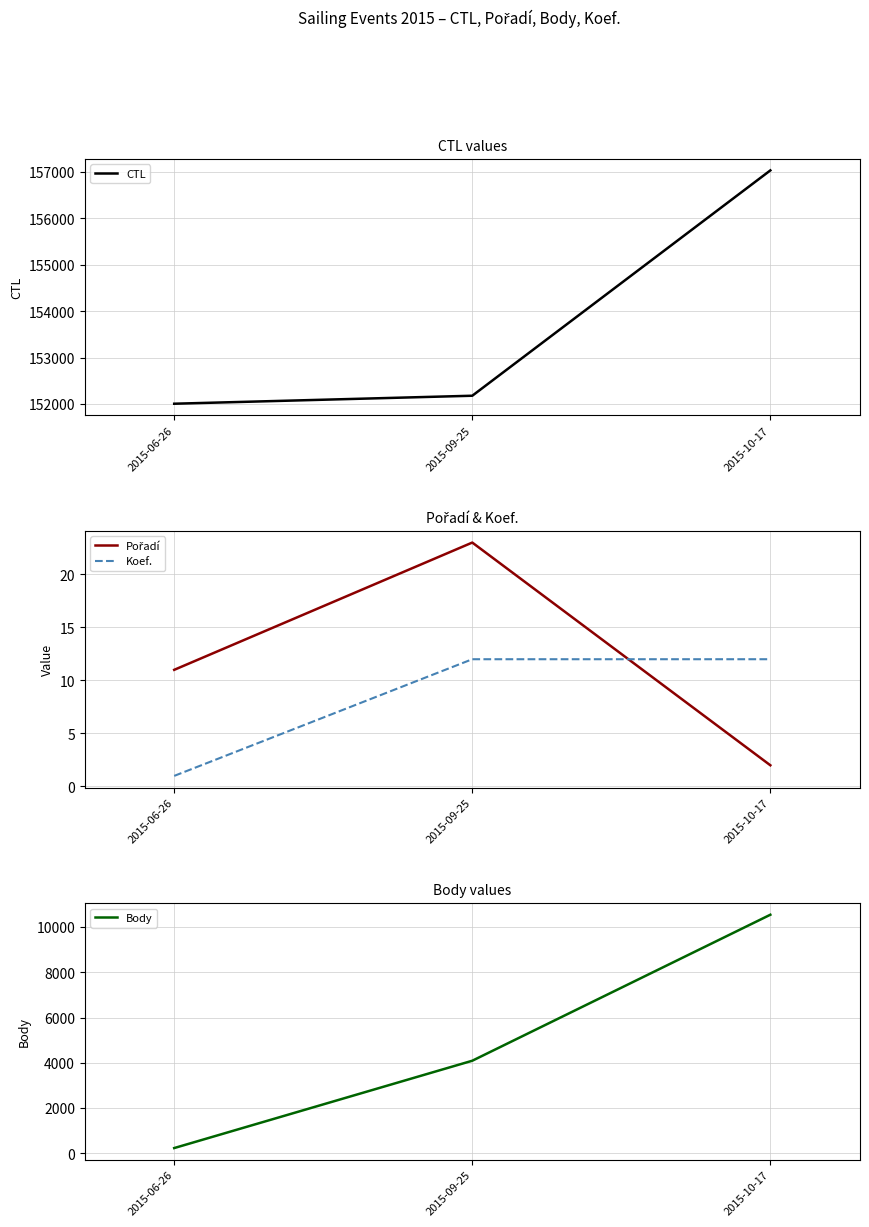

At which category is the sum across all series the highest?

2015-10-17